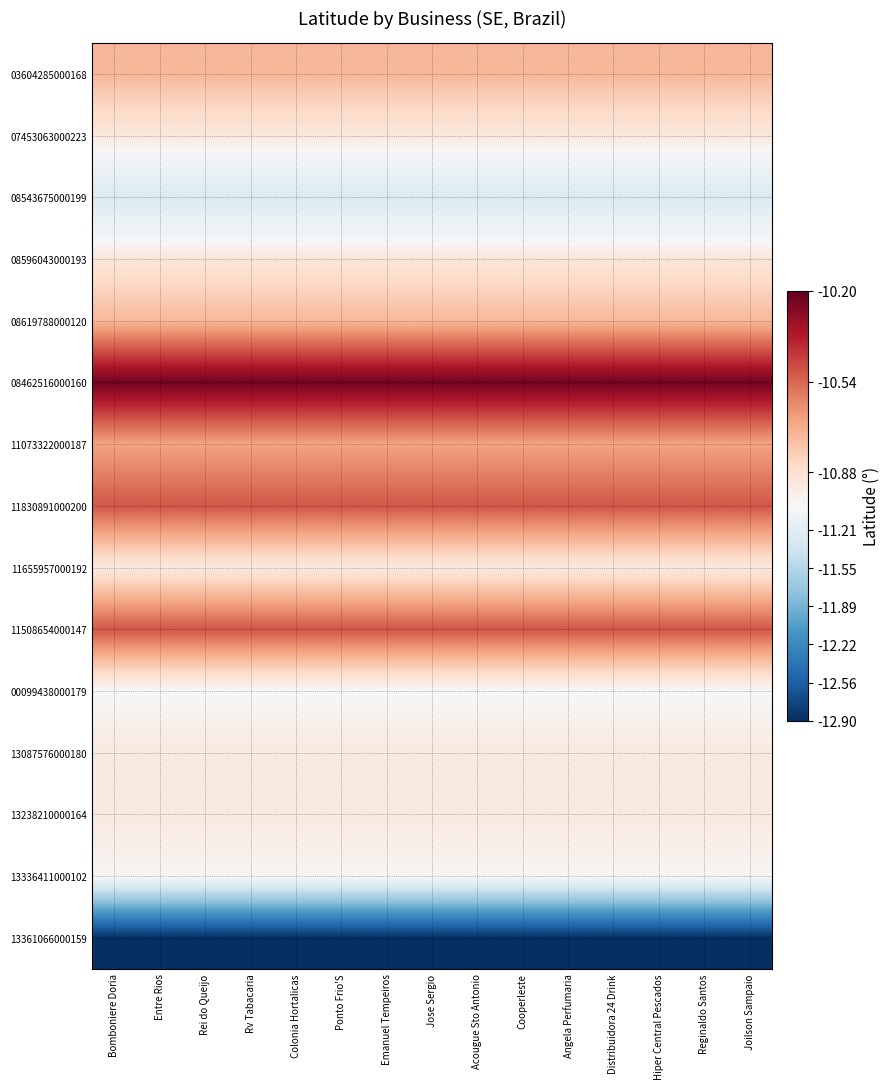

Between Cooperleste and Rei do Queijo, which is larger?

Cooperleste